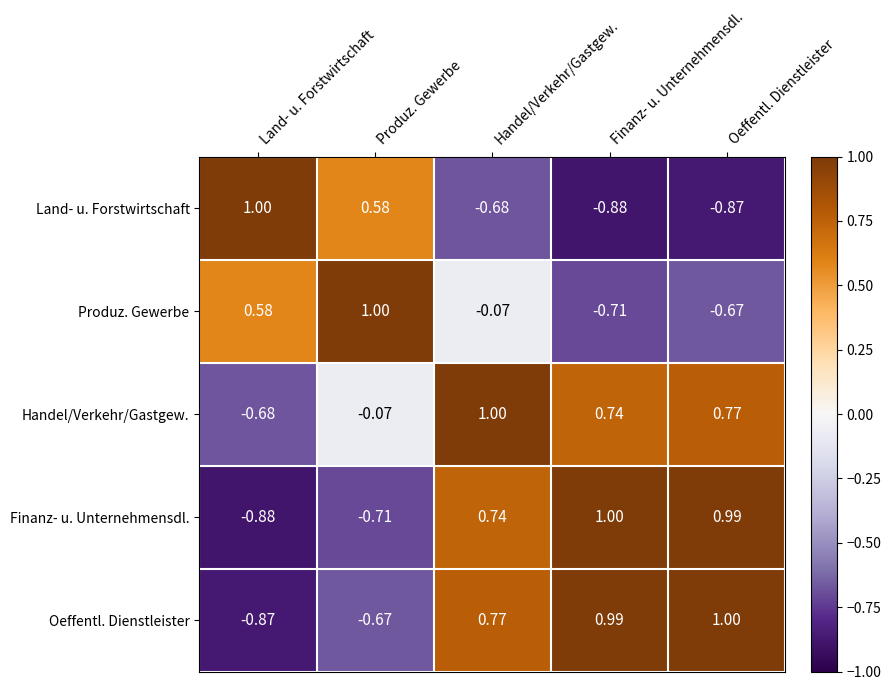

At which label does Produz. Gewerbe reach its peak?

Produz. Gewerbe